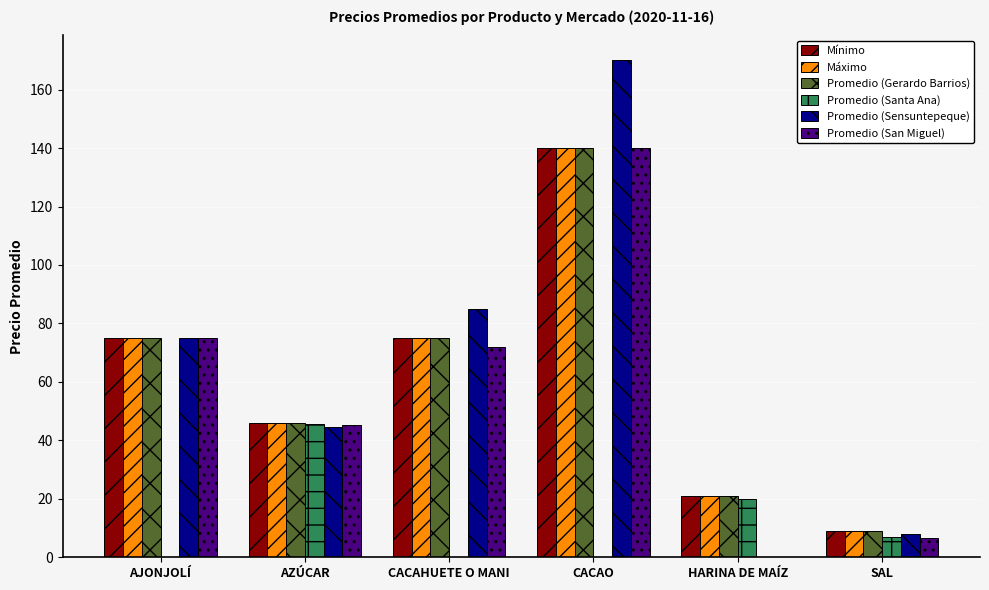

True or false: Mínimo has a value of 75.0 at CACAHUETE O MANI.

True